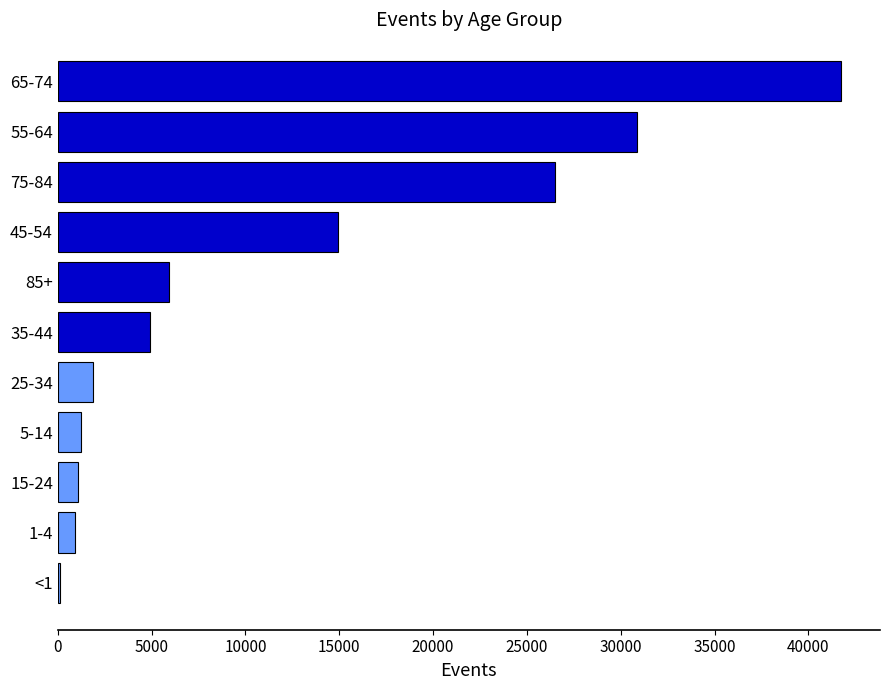

What is the greatest value displayed?

41725